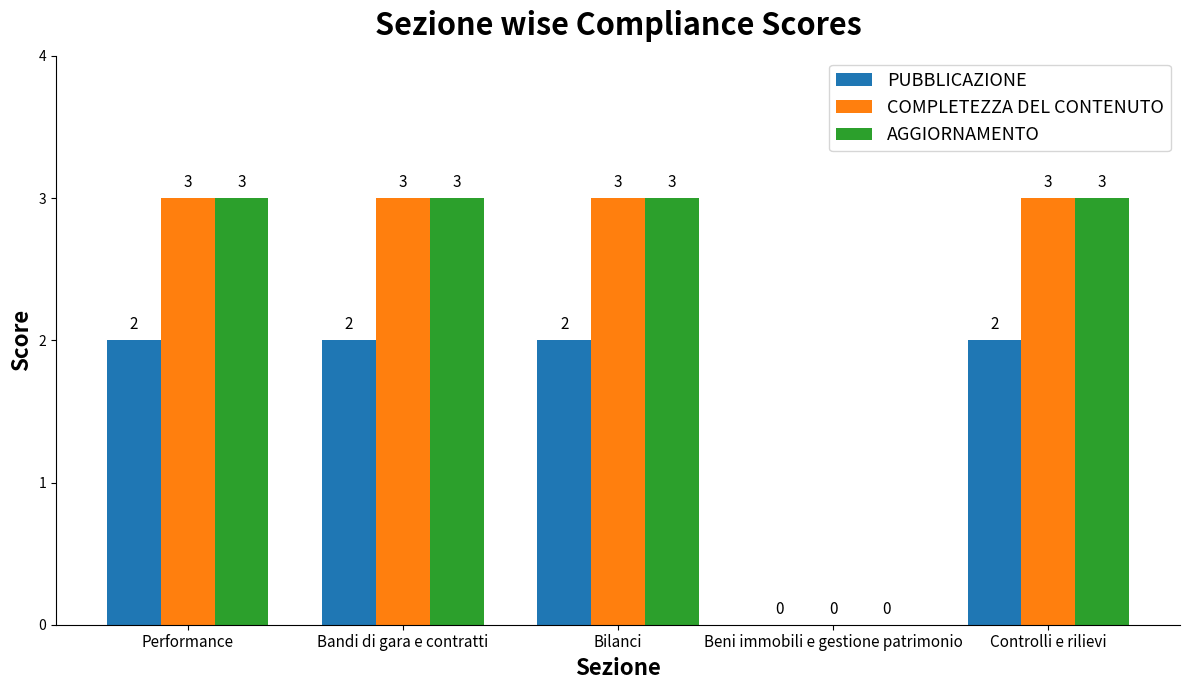

Are the bars grouped side by side (vs. stacked)?

Yes